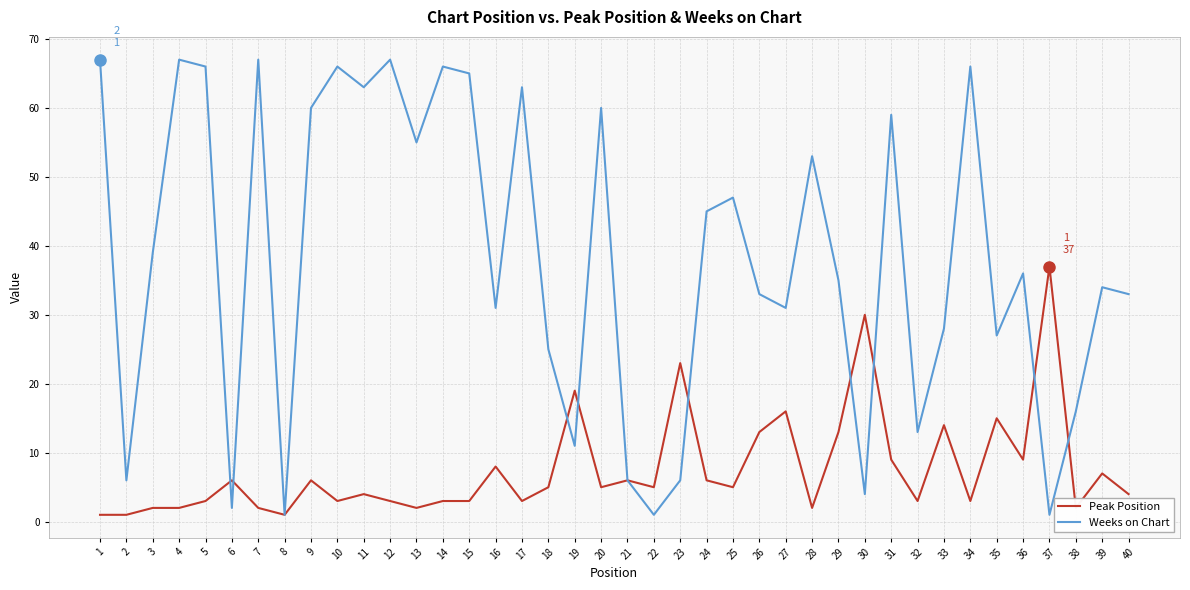

What are all the series names shown in the legend?

Peak Position, Weeks on Chart